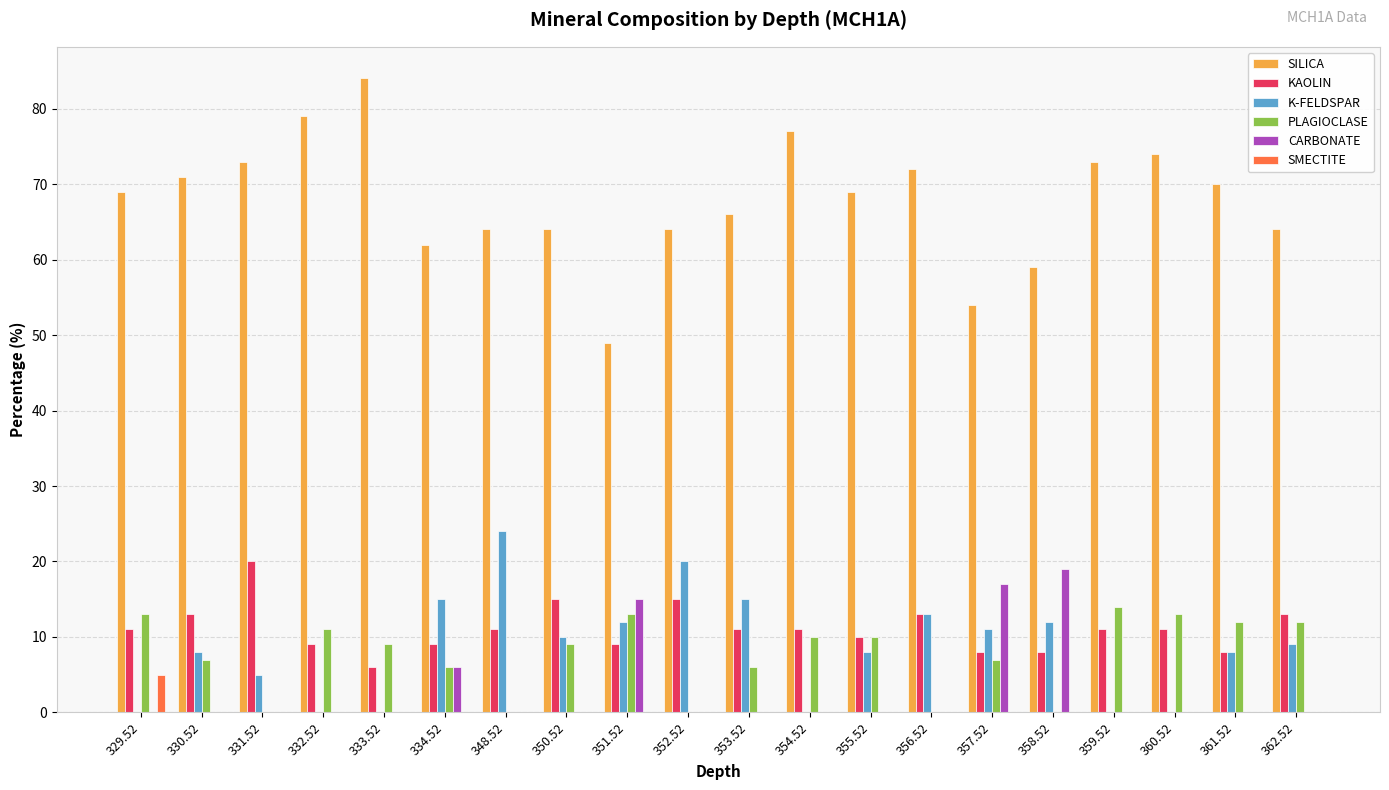

Reading right to left, what are all the values shown in this chart?

SILICA: 64	70	74	73	59	54	72	69	77	66	64	49	64	64	62	84	79	73	71	69
KAOLIN: 13	8	11	11	8	8	13	10	11	11	15	9	15	11	9	6	9	20	13	11
K-FELDSPAR: 9	8	0	0	12	11	13	8	0	15	20	12	10	24	15	0	0	5	8	0
PLAGIOCLASE: 12	12	13	14	0	7	0	10	10	6	0	13	9	0	6	9	11	0	7	13
CARBONATE: 0	0	0	0	19	17	0	0	0	0	0	15	0	0	6	0	0	0	0	0
SMECTITE: 0	0	0	0	0	0	0	0	0	0	0	0	0	0	0	0	0	0	0	5